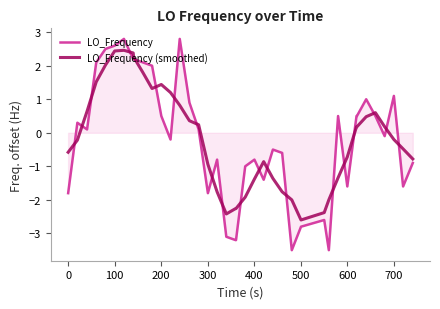

Which series has the widest spread of values?

LO_Frequency